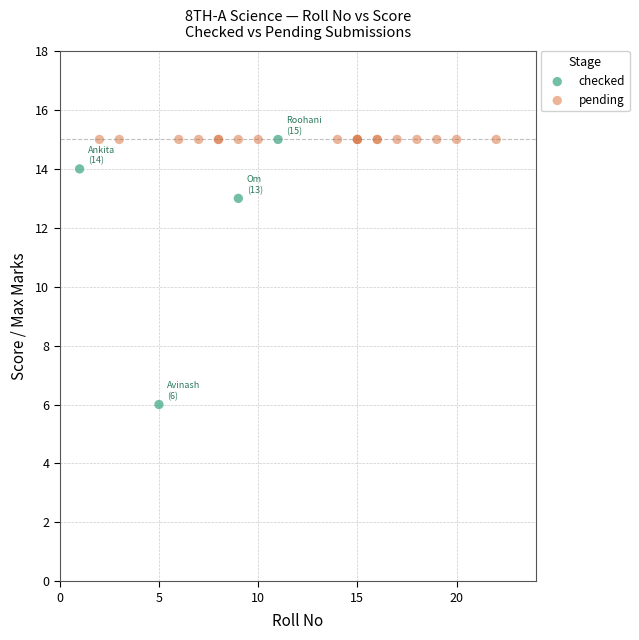

Which series reaches the minimum Y coordinate?

checked